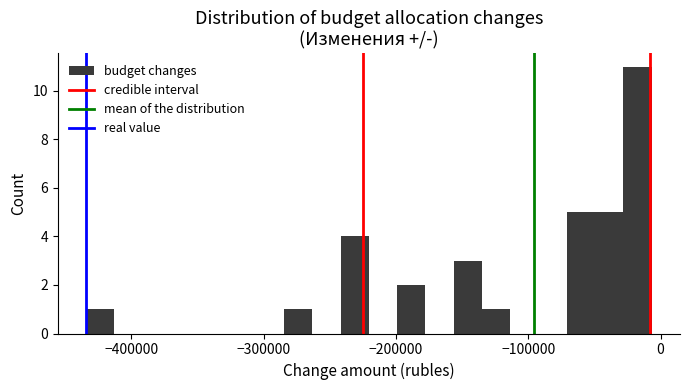

Read against the x-axis, roughly where is the centre of the tallest bar?

-20000